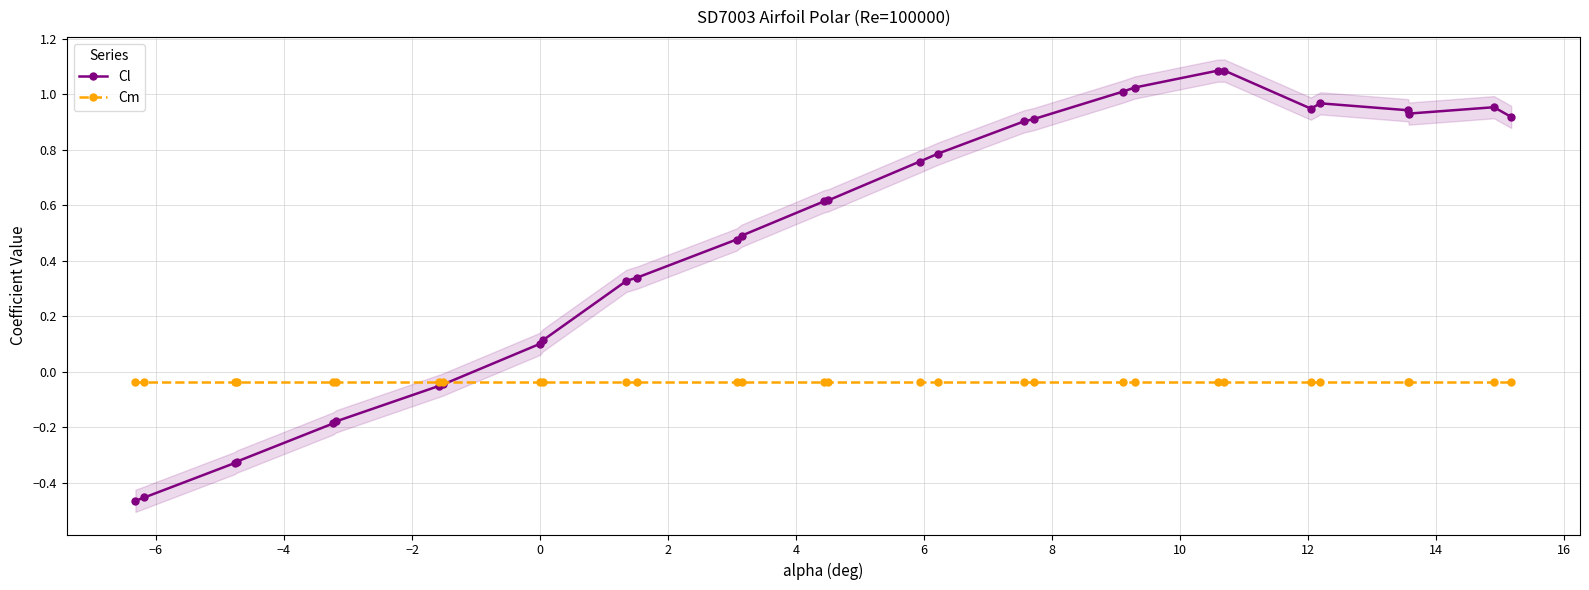

Which series ends up on top after the final intersection of Cm and Cl?

Cl